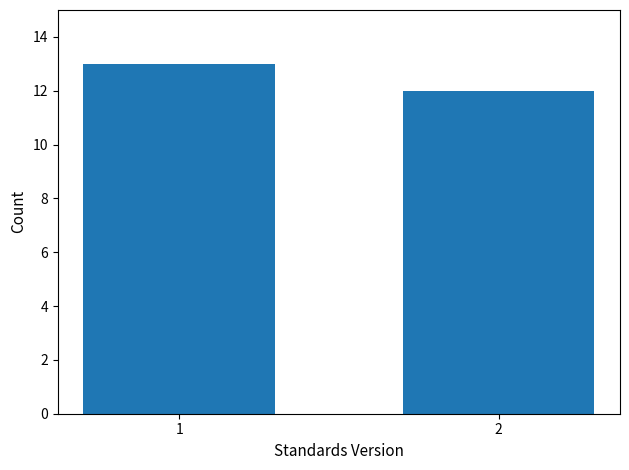

Reading left to right, list all the values displayed in this chart.

1=13	2=12